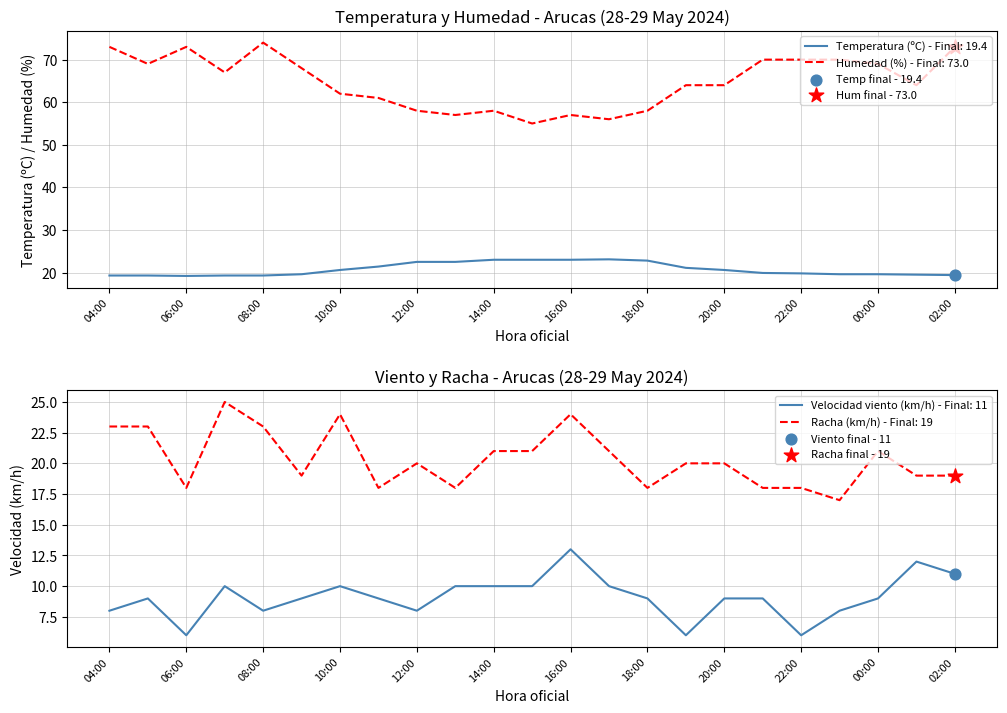

Which series has the largest Y range (max minus min)?

Humedad (%)